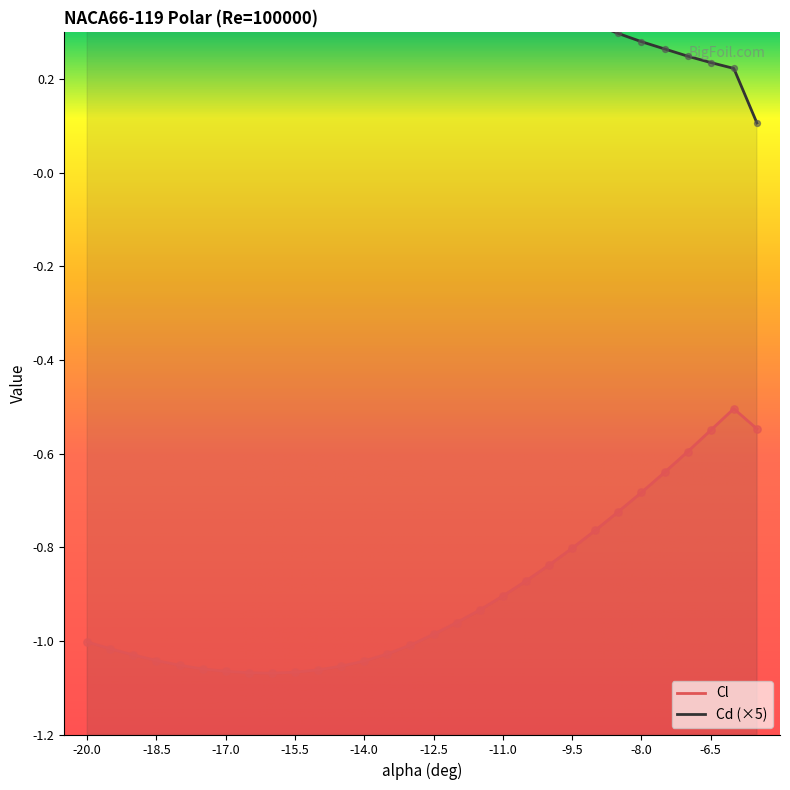

What is the total value across all series at -6.5?

-0.3